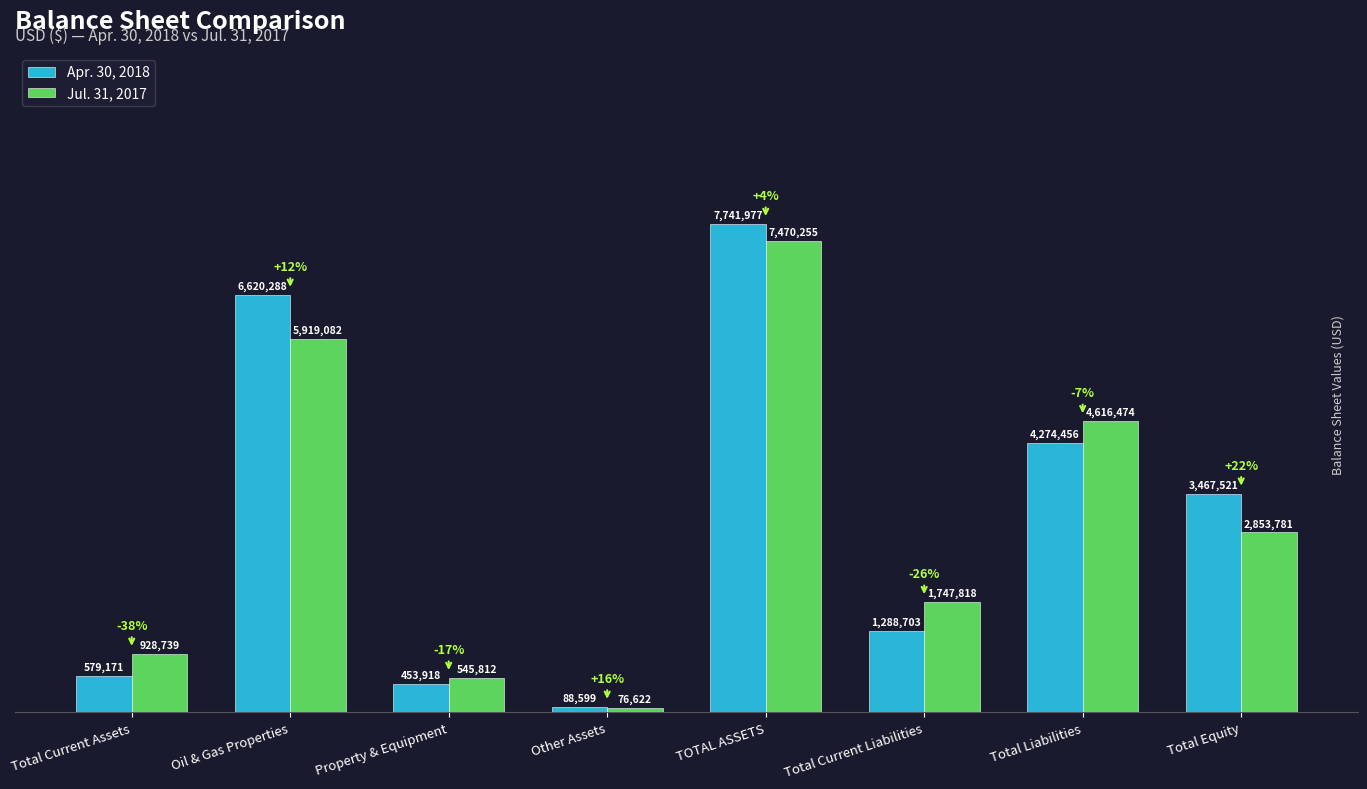

What is the difference between the highest and lowest values at TOTAL ASSETS?

271722